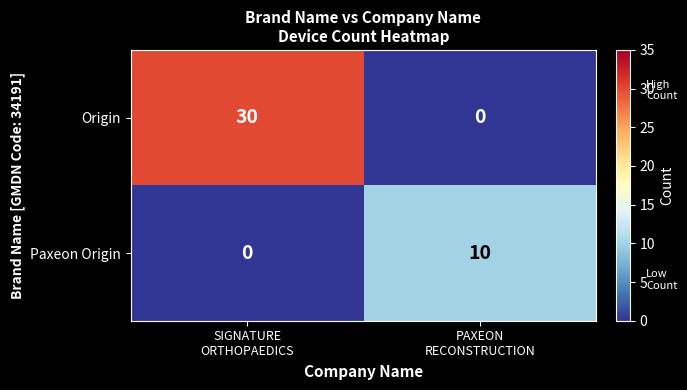

Which series has the widest spread of values?

Origin